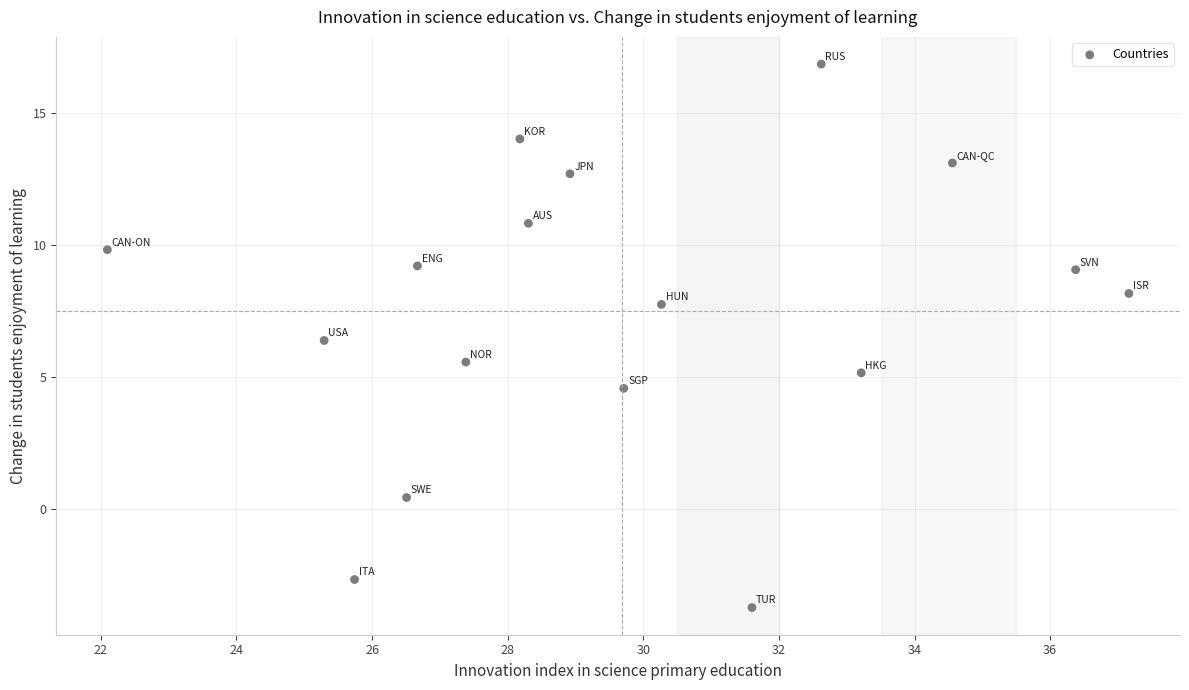

What is the range of Y values (max minus min)?

20.6